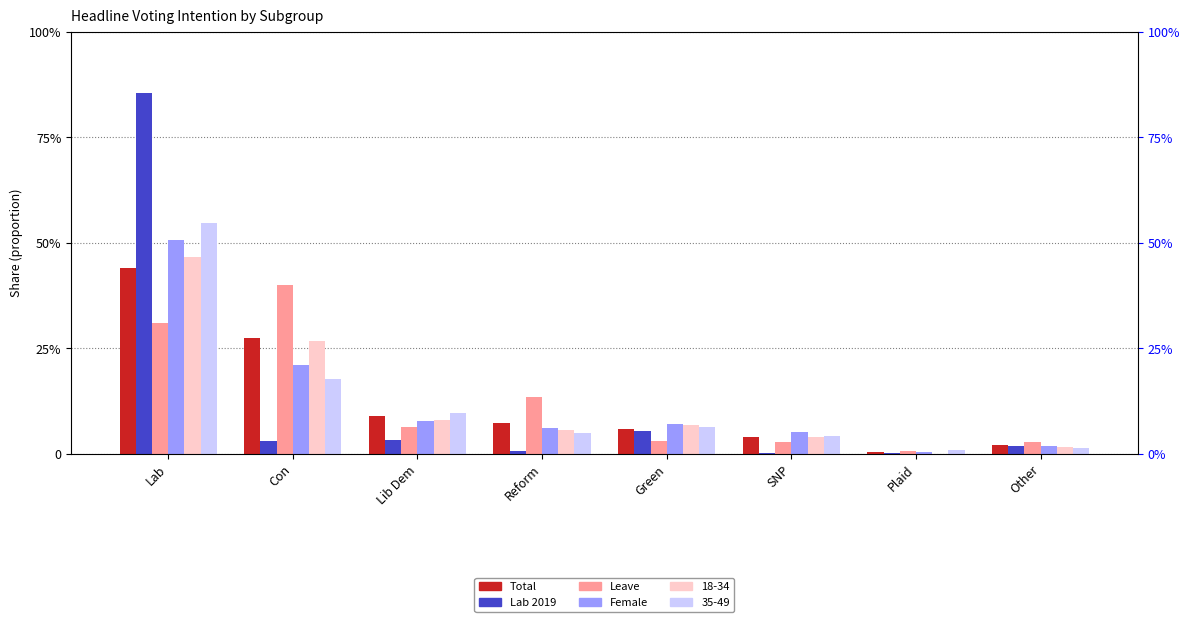

The value of Total at Plaid is 0.0. True or false?

True